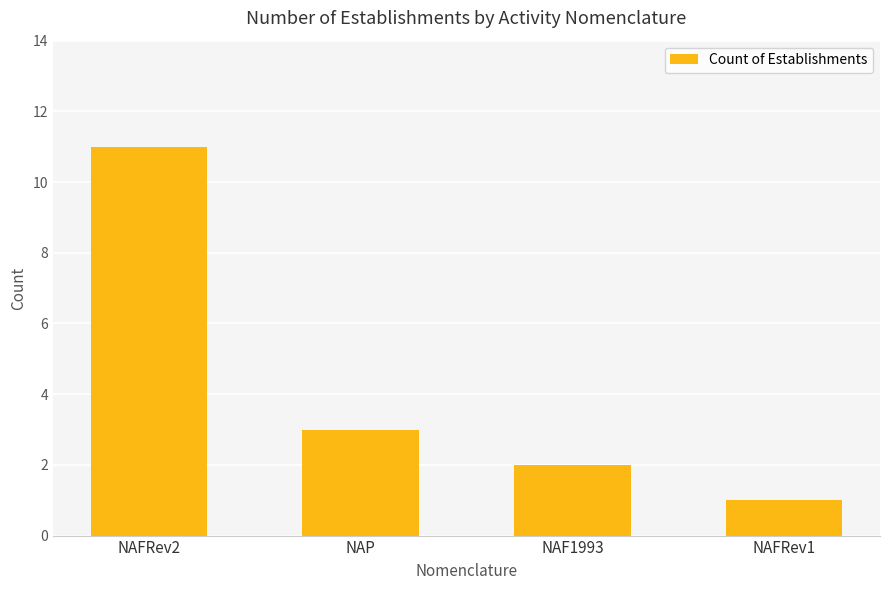

At which category does the chart reach its minimum across all series?

NAFRev1